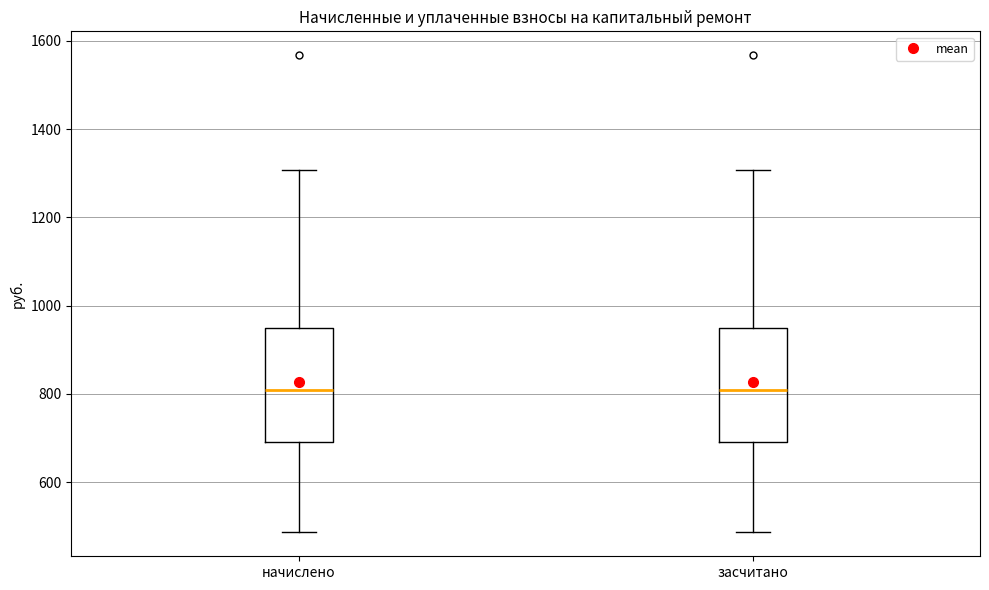

Reading left to right, transcribe this box plot: for each box, give where its median line is, the range the box spans, and where its two whiskers end, as read against the y-axis. The values are not printed on the chart, so give them approximately, as read against the axis.

начислено: median 800, box 700 to 940, whiskers 480 to 1300
засчитано: median 800, box 700 to 940, whiskers 480 to 1300